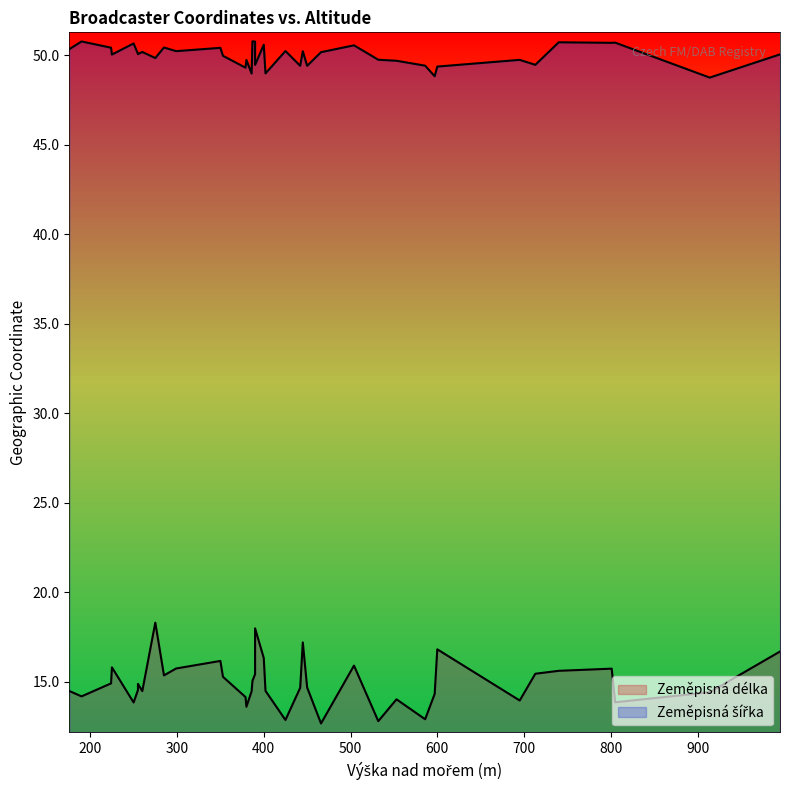

What are all the series names shown in the legend?

Zeměpisná délka, Zeměpisná šířka